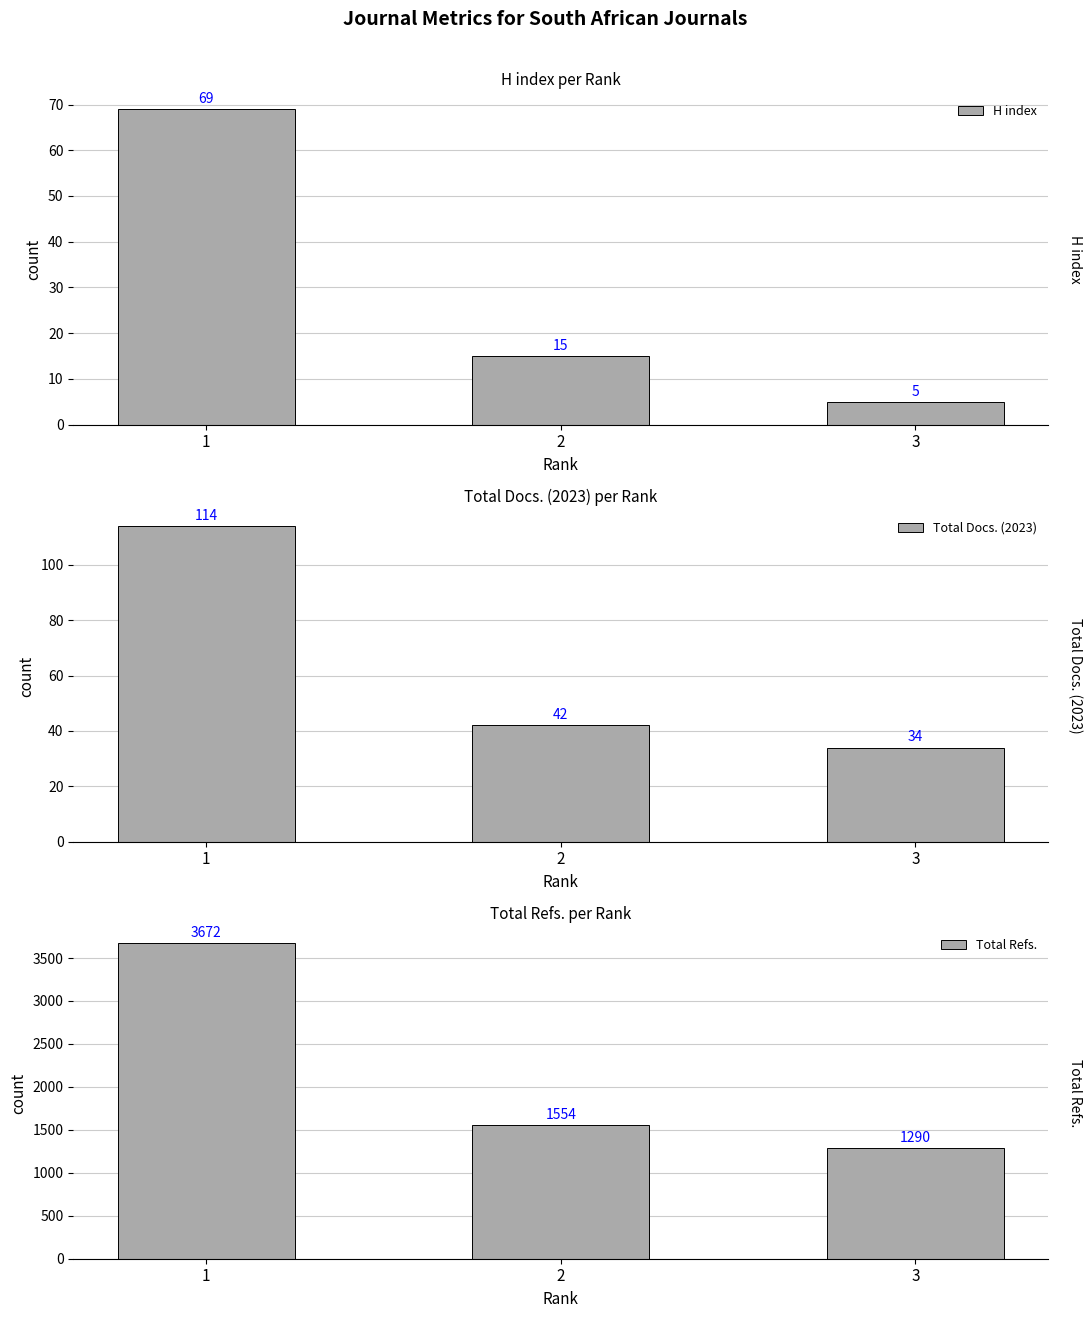

The value of H index at 2 is 15. True or false?

True